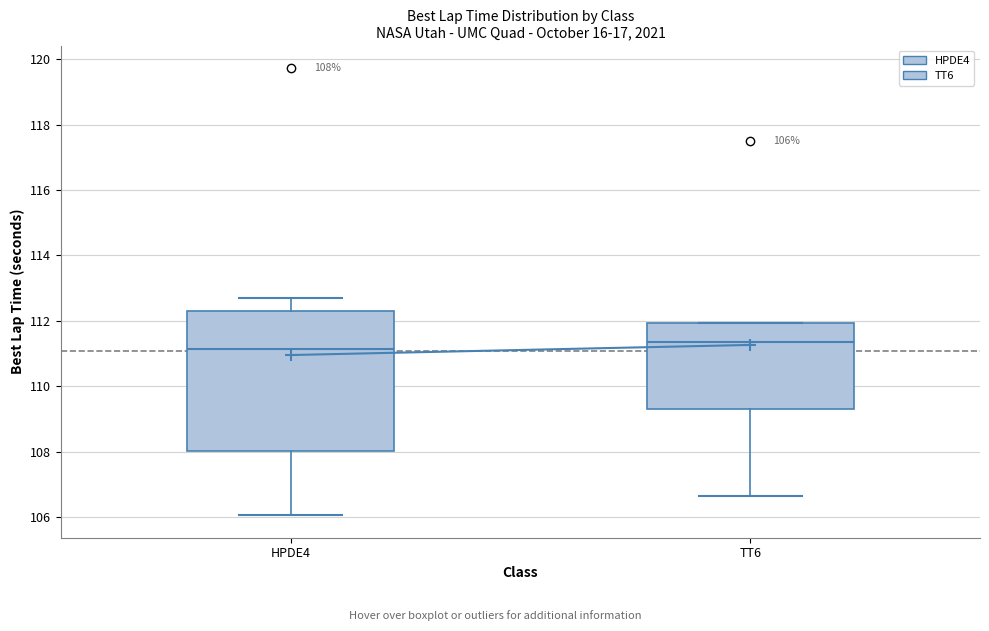

Which box is the tallest, from its lower edge to its upper edge?

HPDE4